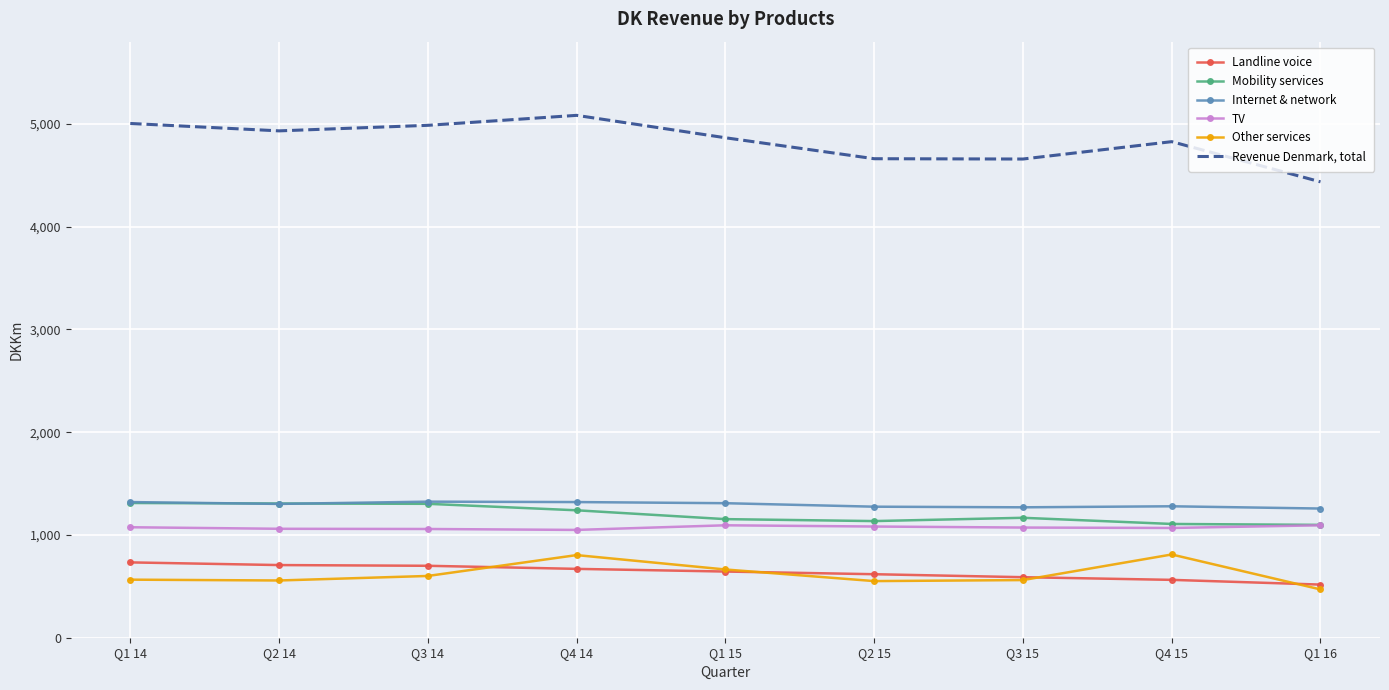

What are all the series names shown in the legend?

Landline voice, Mobility services, Internet & network, TV, Other services, Revenue Denmark, total